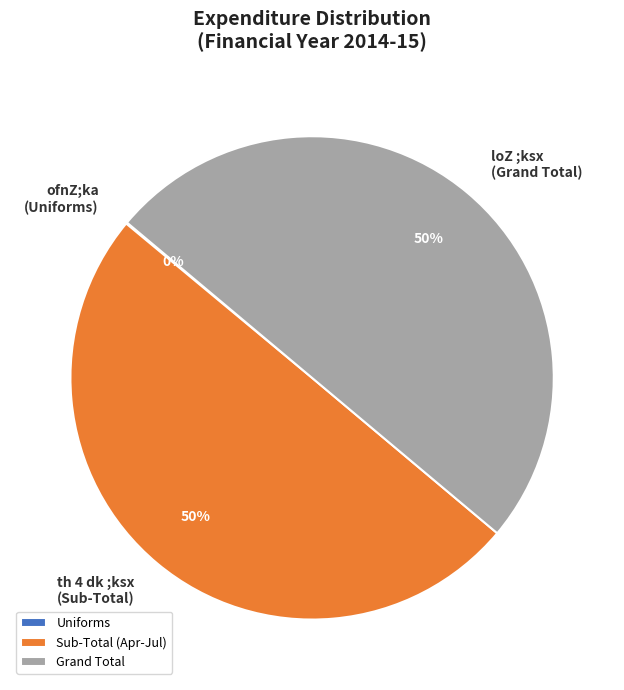

Do loZ ;ksx (Grand Total) and th 4 dk ;ksx (Sub-Total) together represent more than half of the pie?

Yes